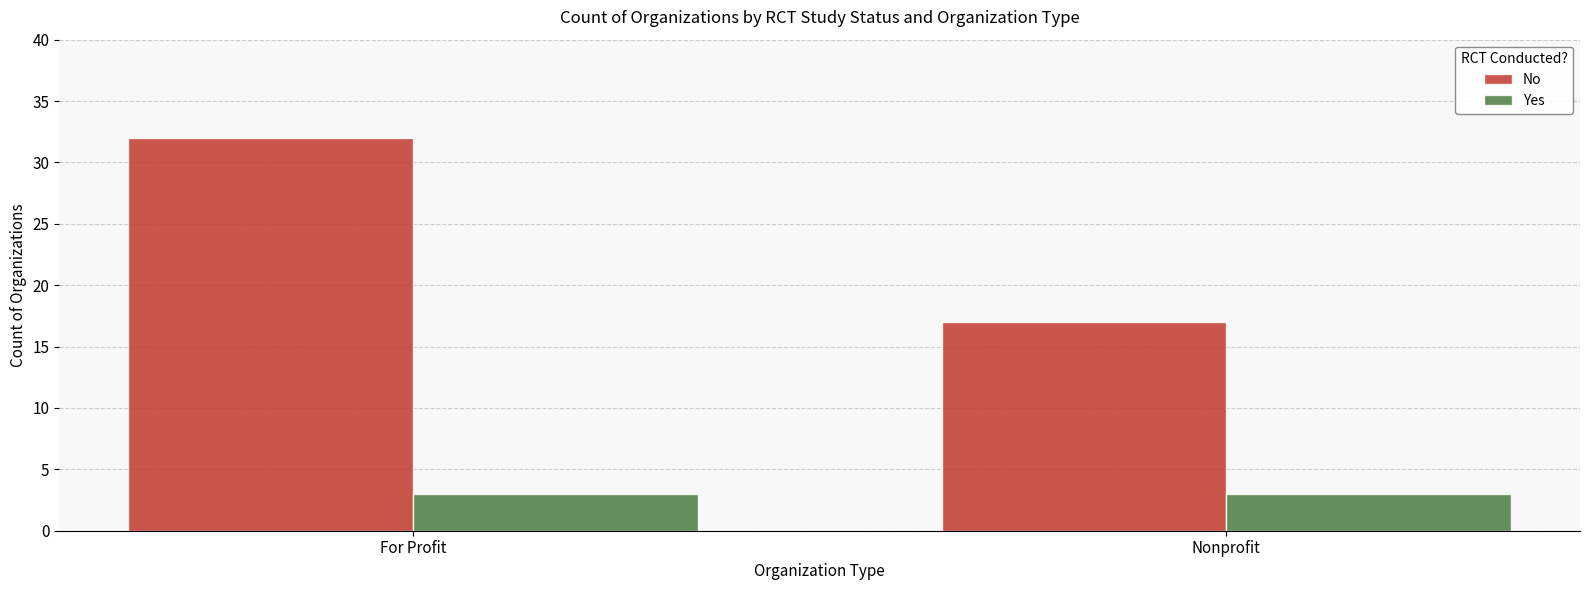

What is the value of the No bar at the 2nd from the left?

17